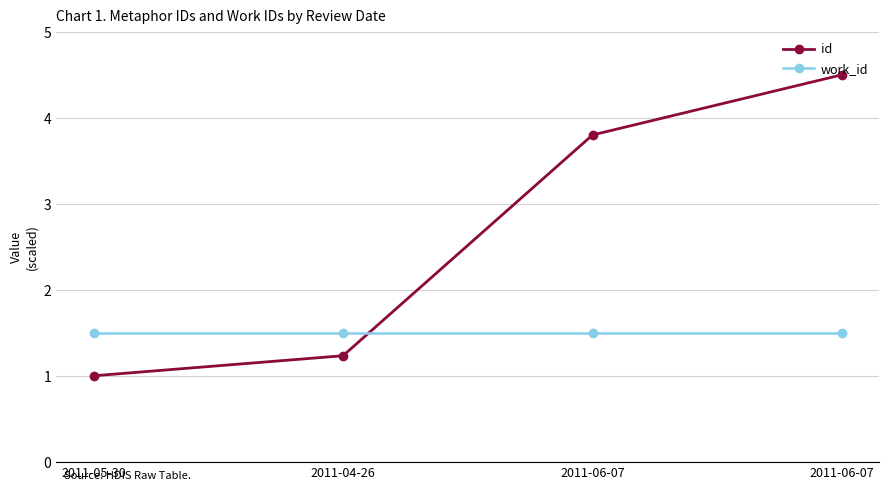

Count the number of data series in this chart.

2